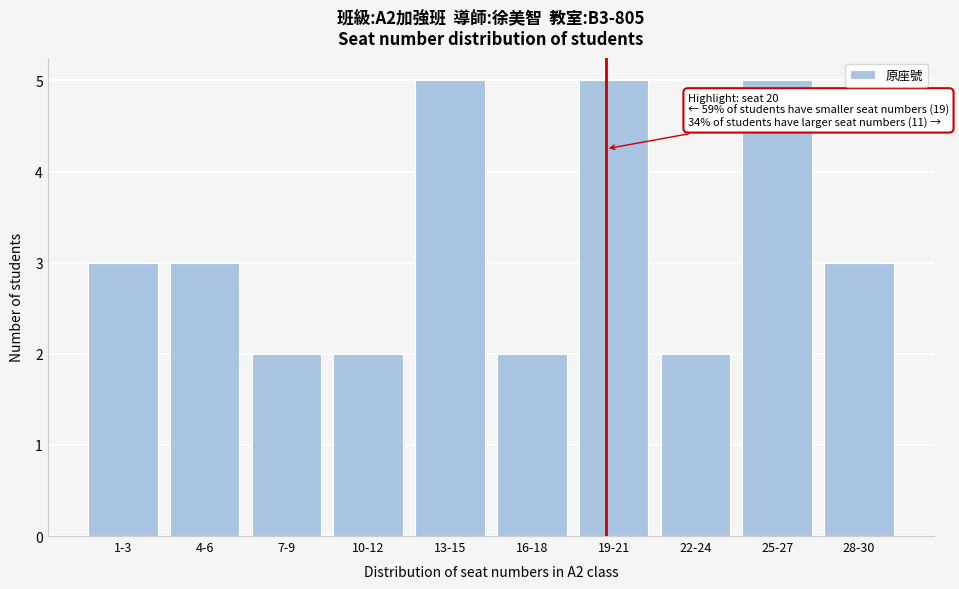

Reading right to left, list all the values displayed in this chart.

3	5	2	5	2	5	2	2	3	3